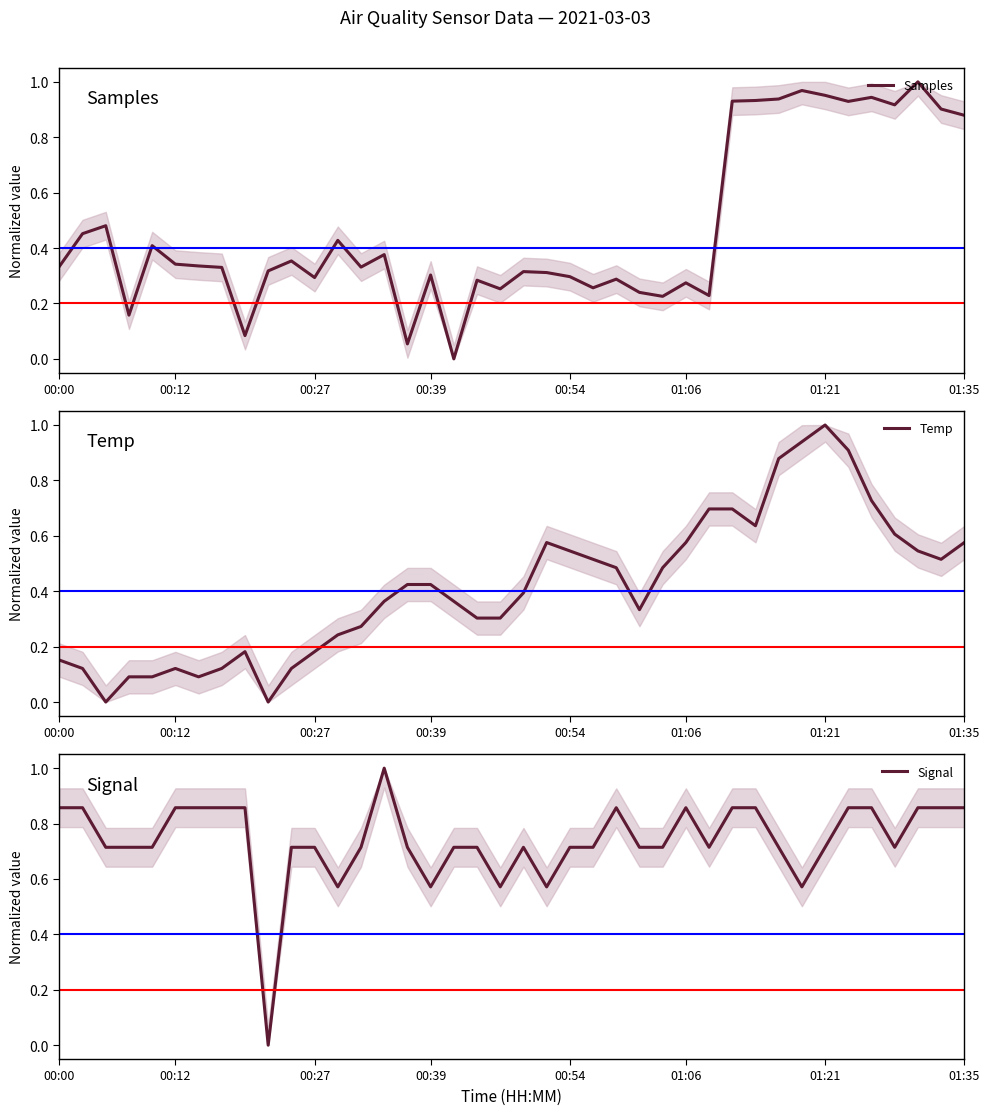

At 15, list the series in order from largest to smallest.

Signal, Temp, Samples